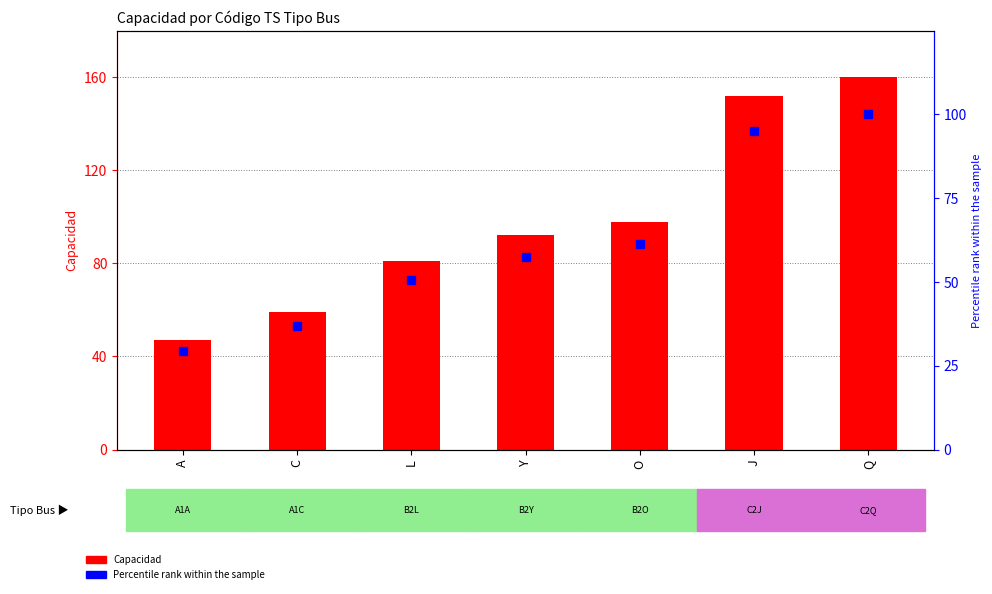

What is the lowest value of the Percentile rank series?

29.4